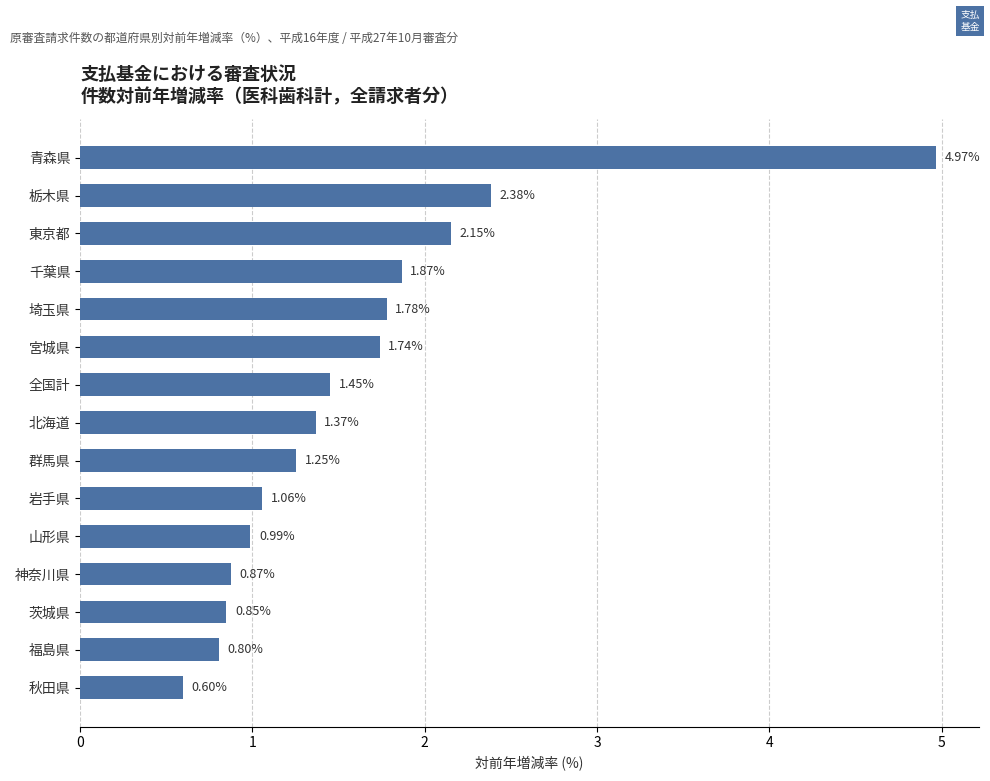

List the labels in order of value, smallest first.

秋田県, 福島県, 茨城県, 神奈川県, 山形県, 岩手県, 群馬県, 北海道, 全国計, 宮城県, 埼玉県, 千葉県, 東京都, 栃木県, 青森県